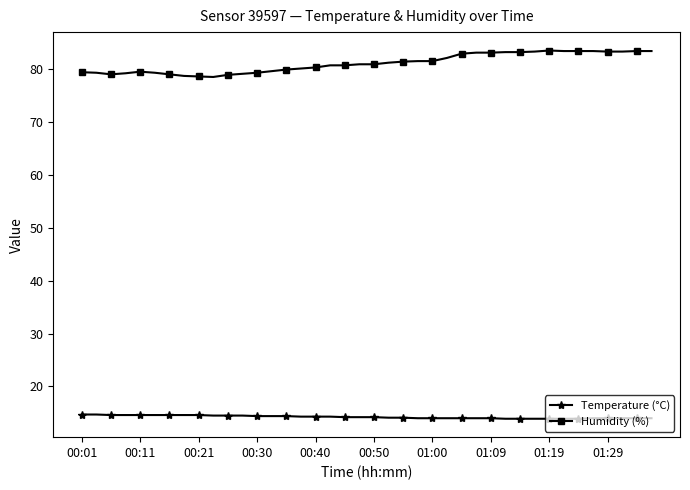

True or false: Humidity (%) and Temperature (°C) intersect in this chart.

False